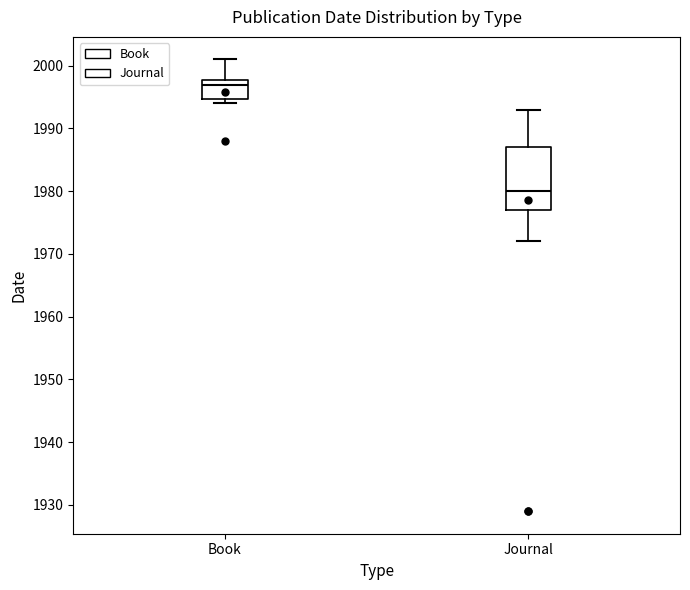

Which box's median line is the lowest?

Journal